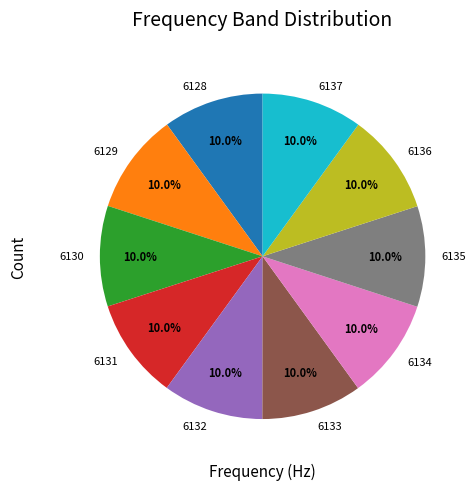

Approximately how many times larger is the value at 6132 compared to 6131?

1.0